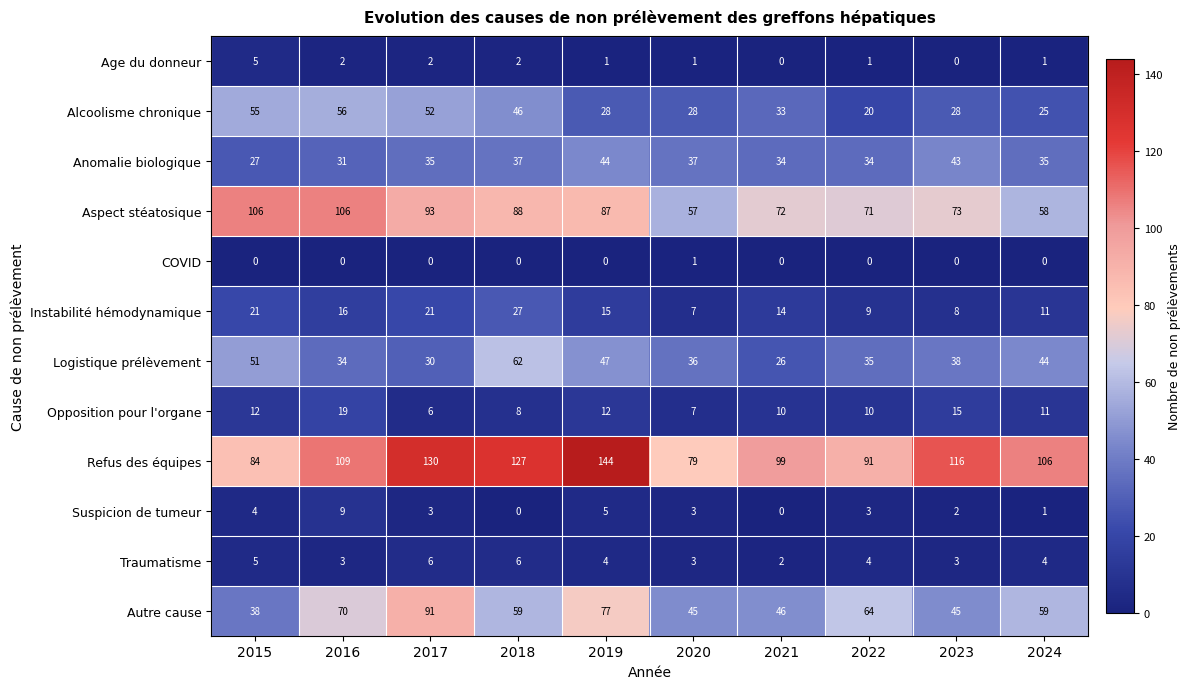

Which series has the widest spread of values?

Refus des équipes